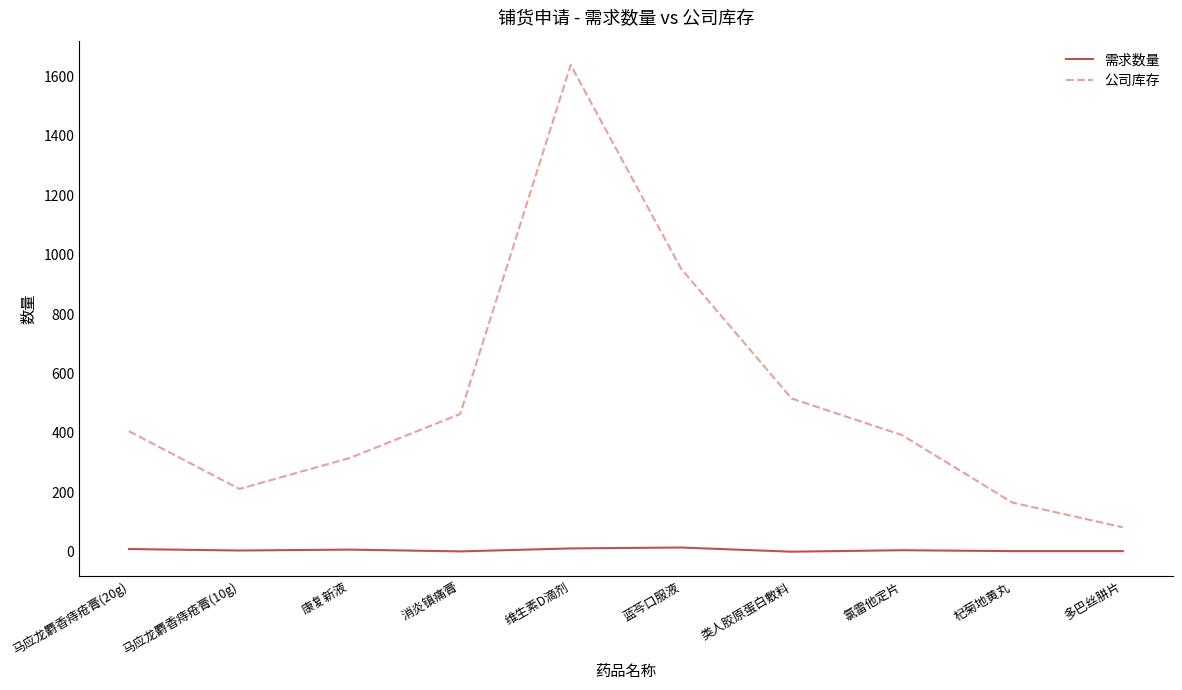

Is it true that 公司库存 equals 118 at 氯雷他定片?

False